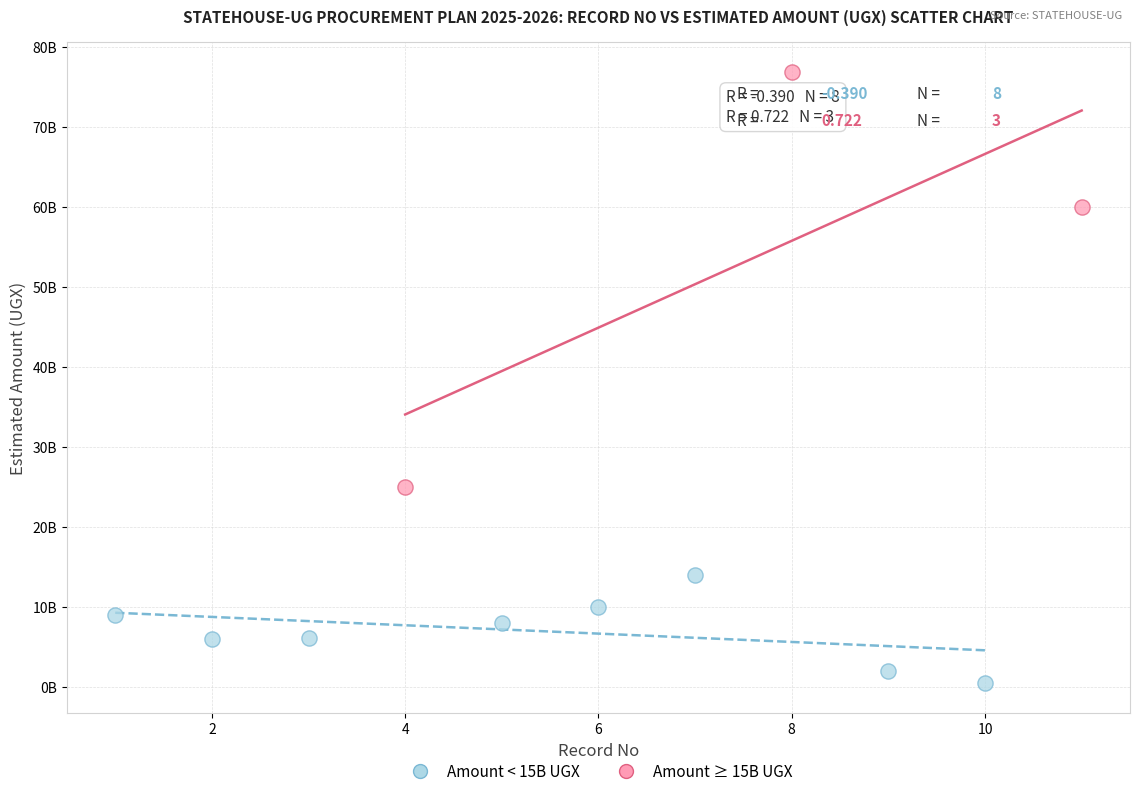

Which series reaches the maximum Y coordinate?

Amount ≥ 15B UGX